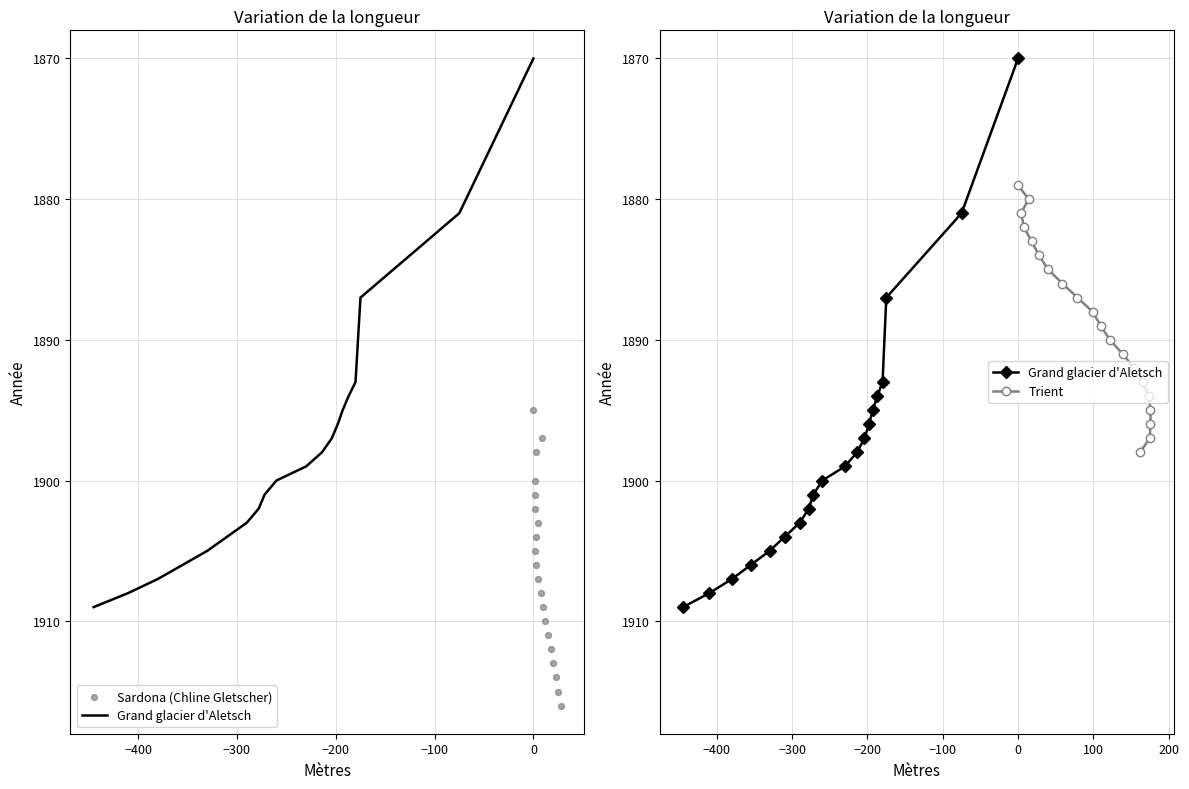

At how many categories does at least one series exceed 1908?

8